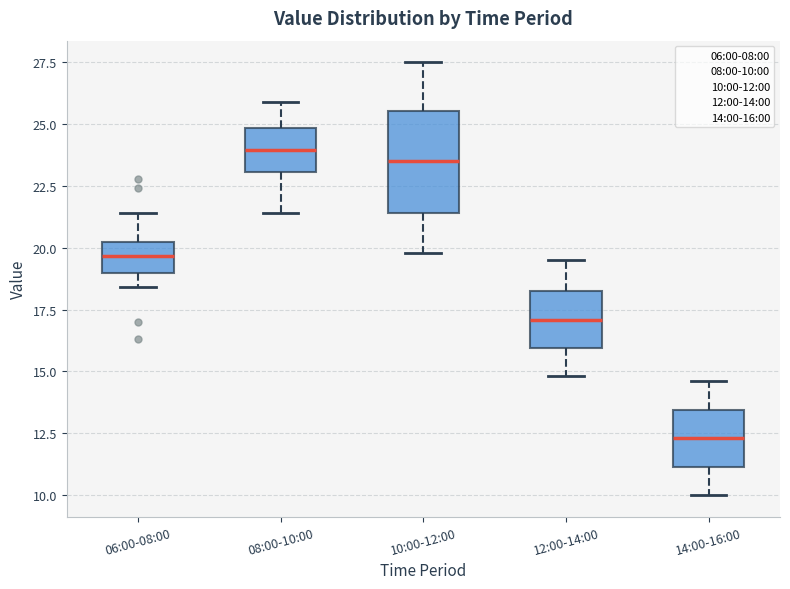

Which box is the tallest, from its lower edge to its upper edge?

10:00-12:00